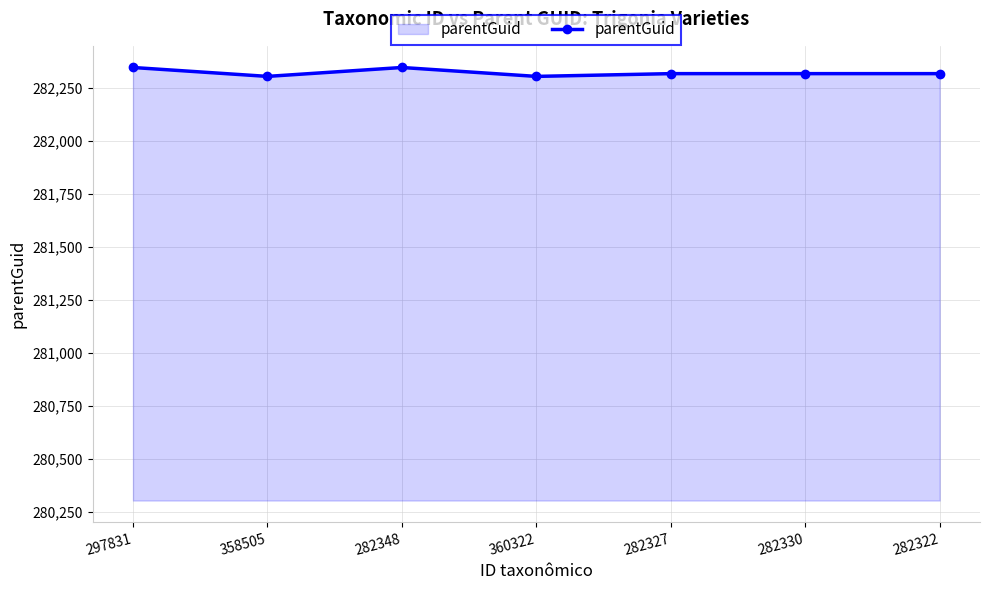

Does the chart have visible grid lines?

Yes